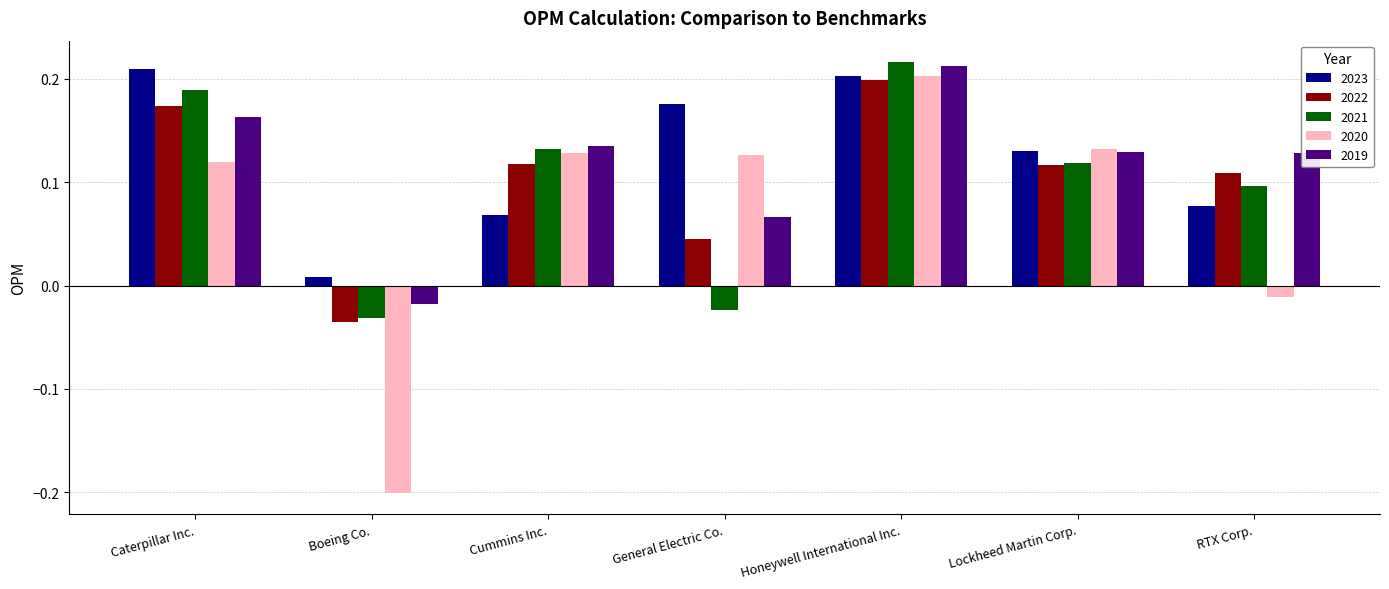

What is the sum of all 2023 values?

0.9